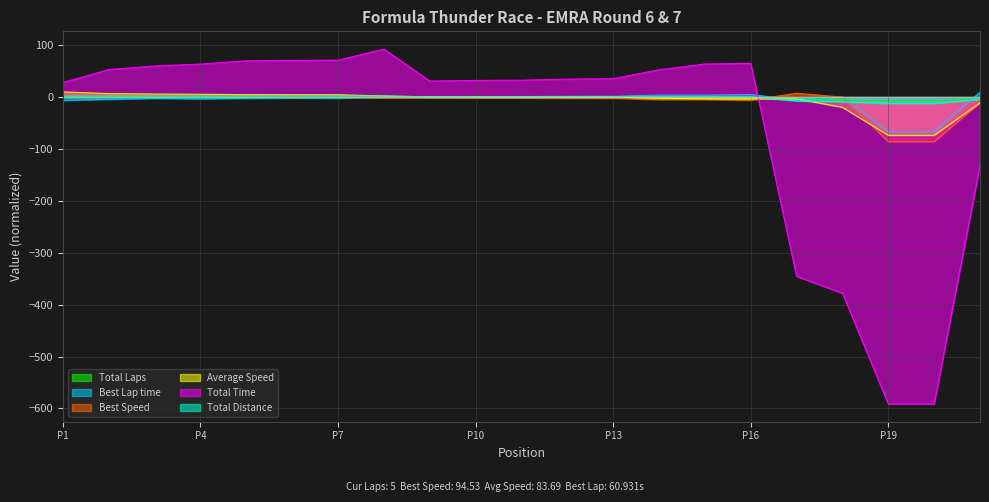

At which category is the sum across all series the highest?

8